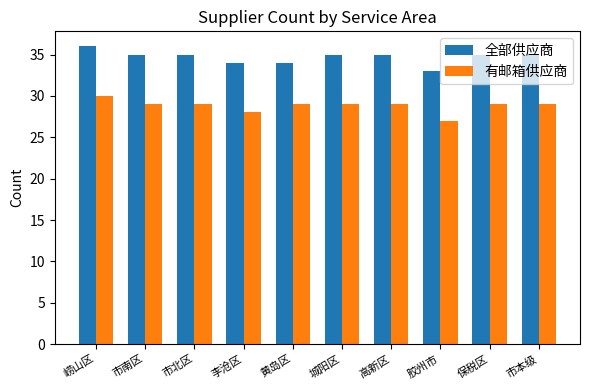

Reading left to right, transcribe all the data shown in this chart.

全部供应商: 崂山区=36	市南区=35	市北区=35	李沧区=34	黄岛区=34	城阳区=35	高新区=35	胶州市=33	保税区=35	市本级=35
有邮箱供应商: 崂山区=30	市南区=29	市北区=29	李沧区=28	黄岛区=29	城阳区=29	高新区=29	胶州市=27	保税区=29	市本级=29